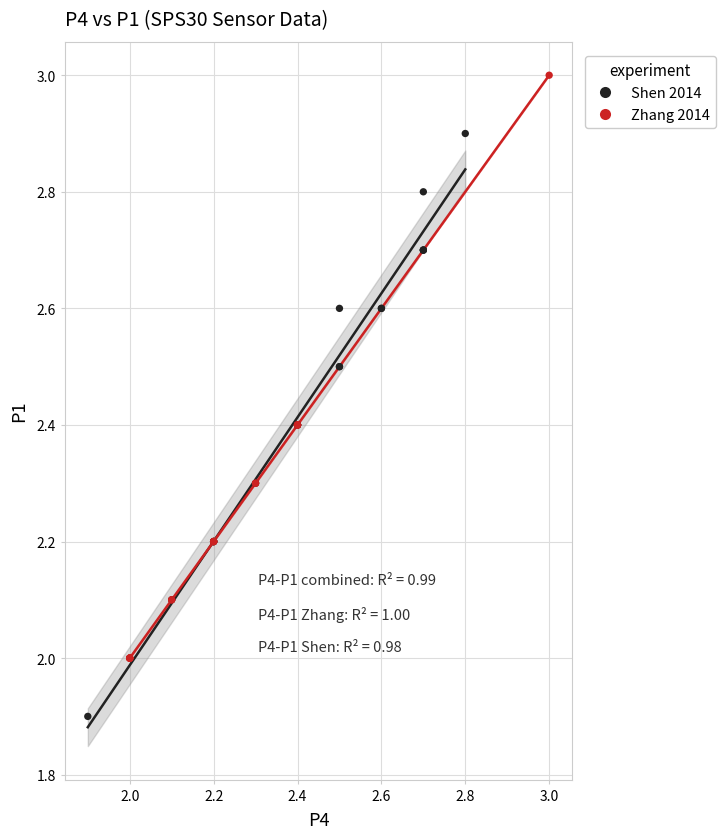

Which series contains the lowest Y value?

Shen 2014